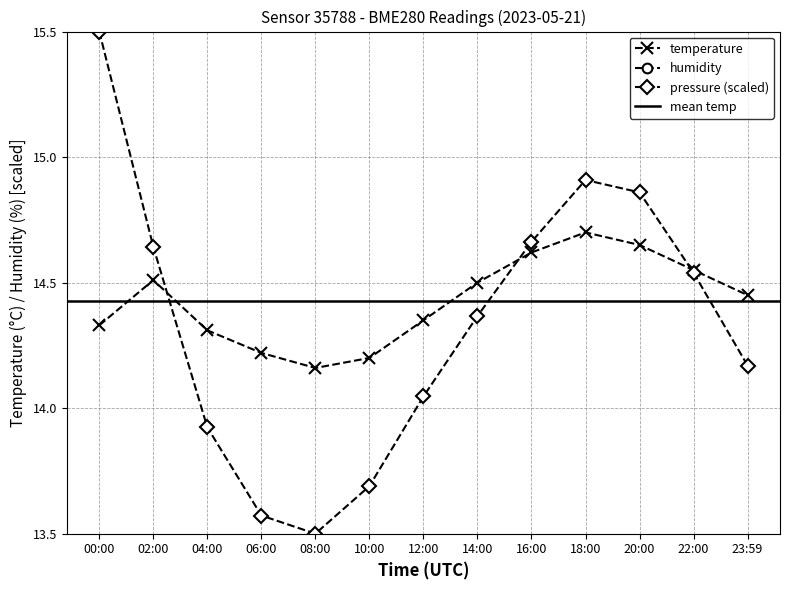

What is the label of the 8th point from the left?

14:00